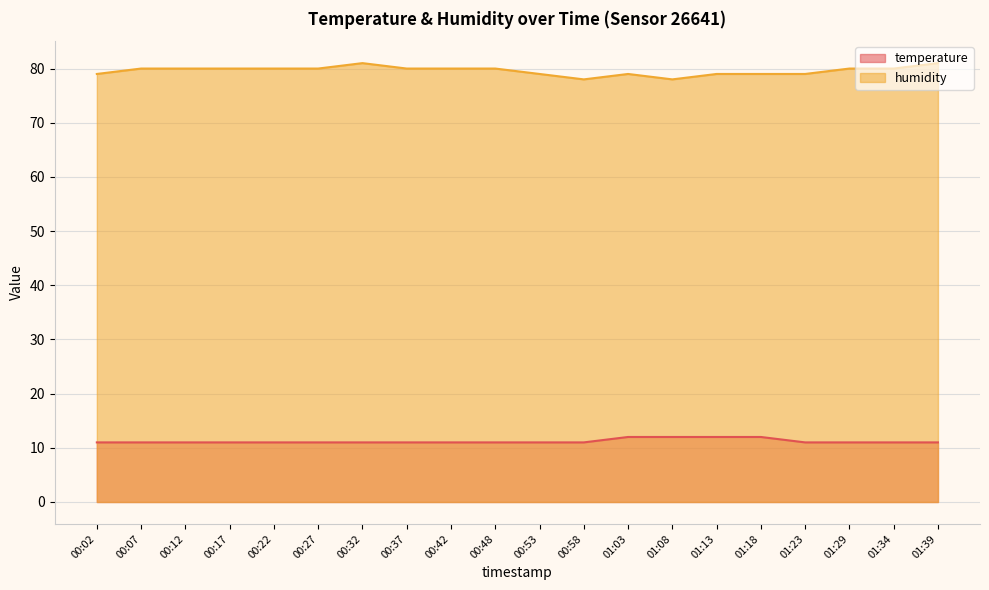

Which has a higher value, 00:02 or 00:58?

00:02